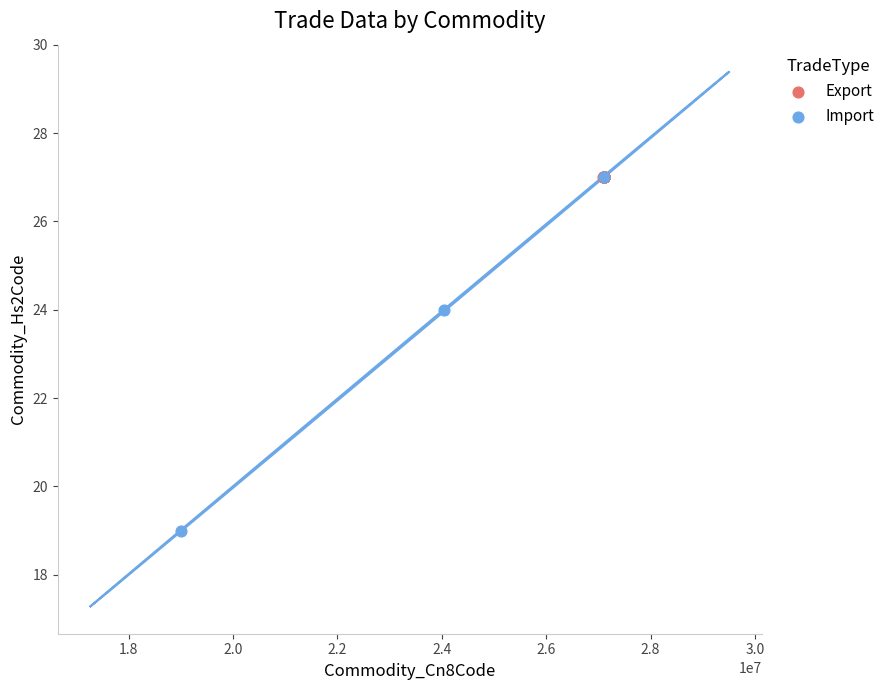

Which series contains the lowest Y value?

Import